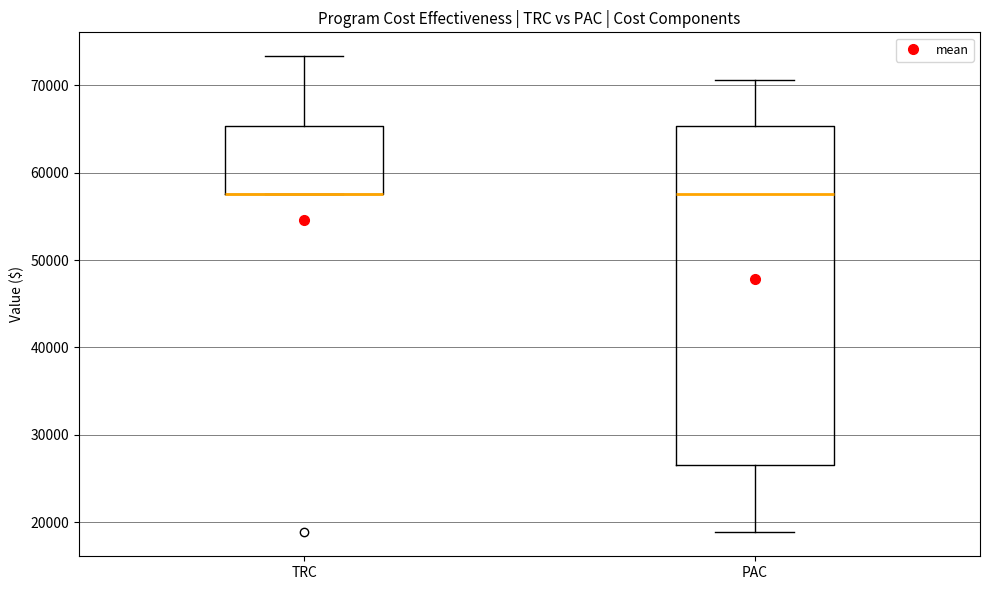

Reading left to right, transcribe this box plot: for each box, give where its median line is, the range the box spans, and where its two whiskers end, as read against the y-axis. The values are not printed on the chart, so give them approximately, as read against the axis.

TRC: median 58000 (drawn on the box's lower edge), box 58000 to 65000, whiskers 58000 to 73000
PAC: median 58000, box 27000 to 65000, whiskers 19000 to 71000